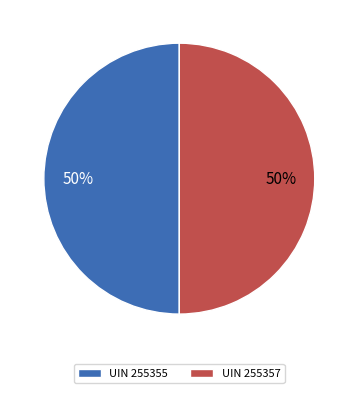

Is it true that UIN 255357 is 50% of the pie?

True